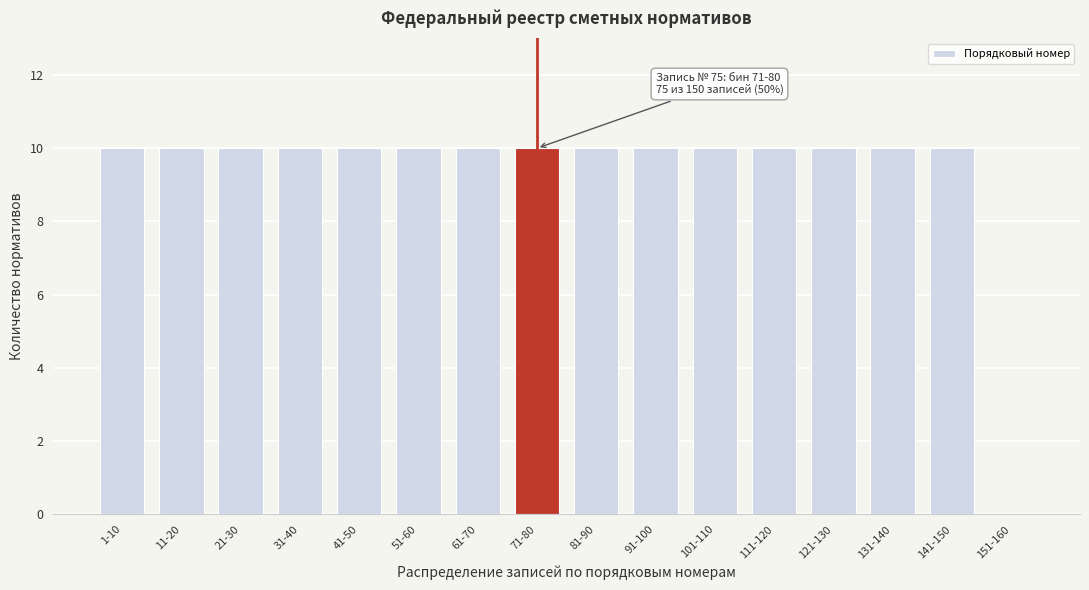

Reading right to left, extract all data points from this chart.

151-160=0	141-150=10	131-140=10	121-130=10	111-120=10	101-110=10	91-100=10	81-90=10	71-80=10	61-70=10	51-60=10	41-50=10	31-40=10	21-30=10	11-20=10	1-10=10